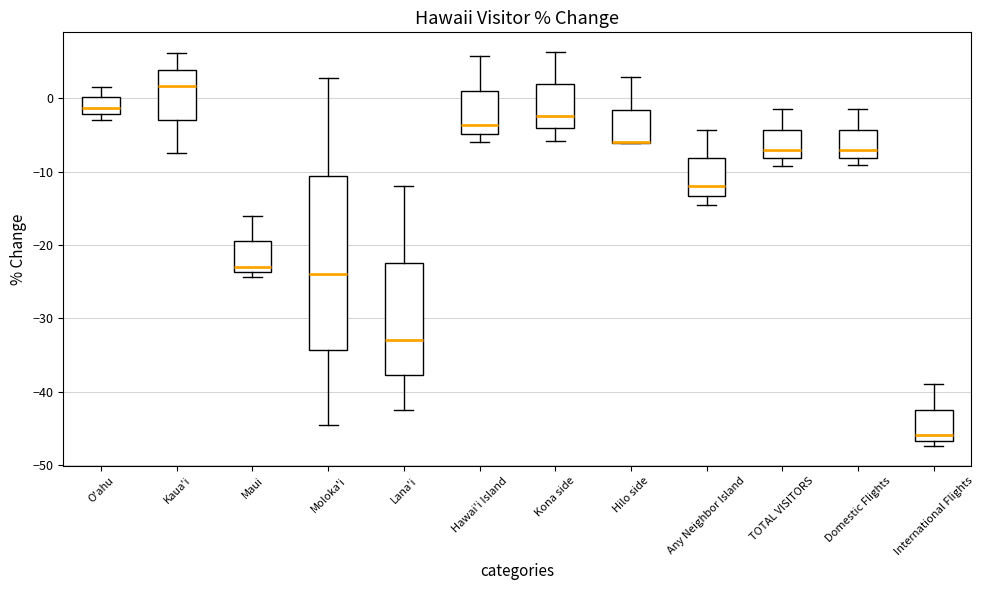

Where does the median line of the box for Kaua'i sit on the y-axis? The values are not printed on the chart, so give them approximately, as read against the axis.

2